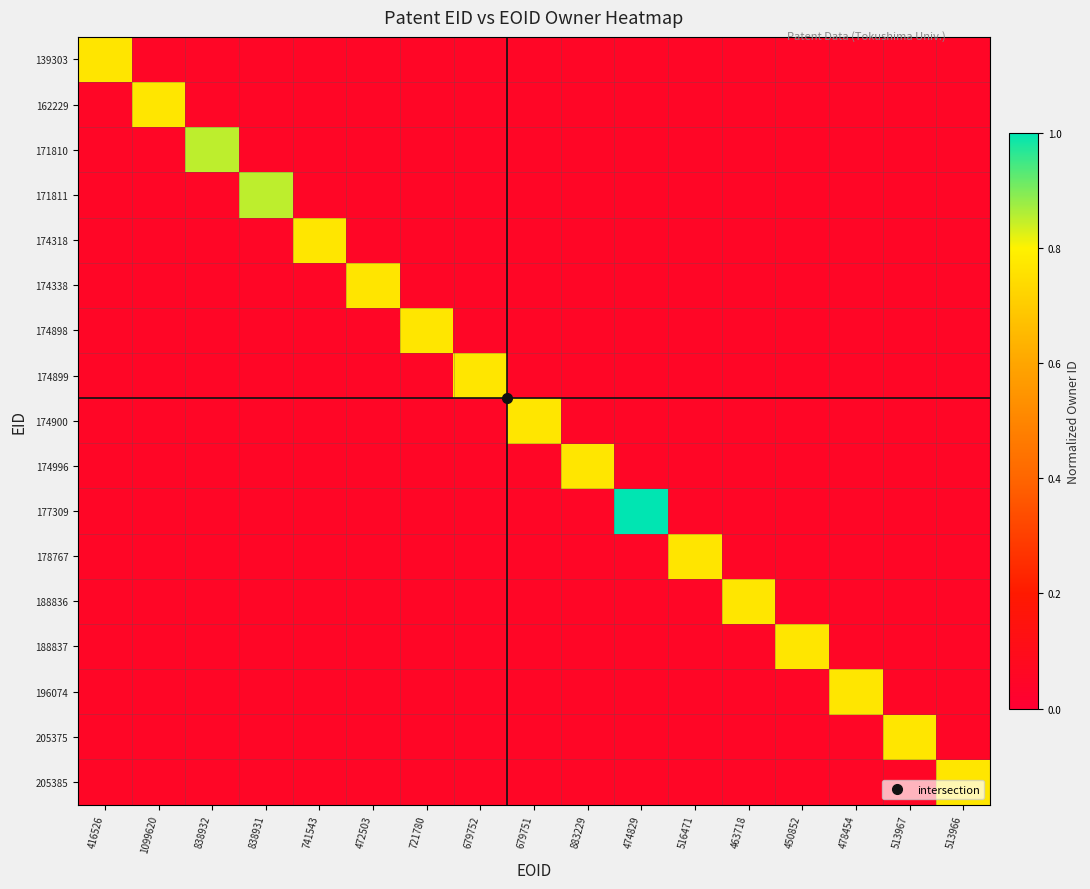

At which label does 205385 reach its minimum?

416526